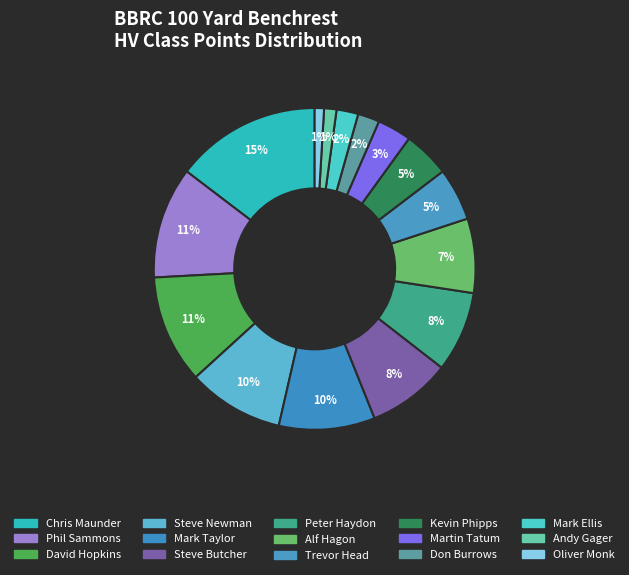

How many segments does this pie chart have?

15